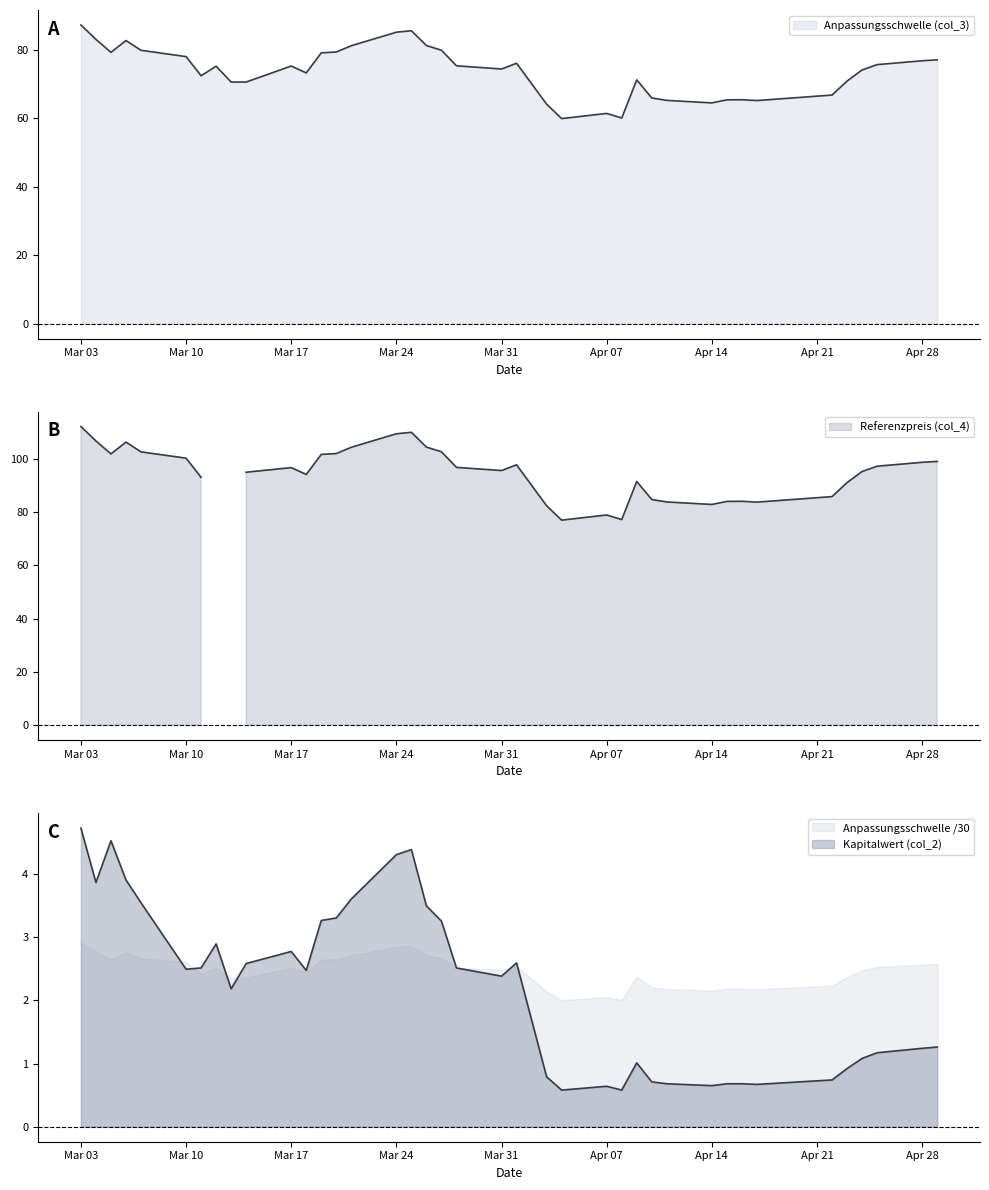

In Referenzpreis (col_4), how many points are higher than both neighbors (excluding endpoints)?

7